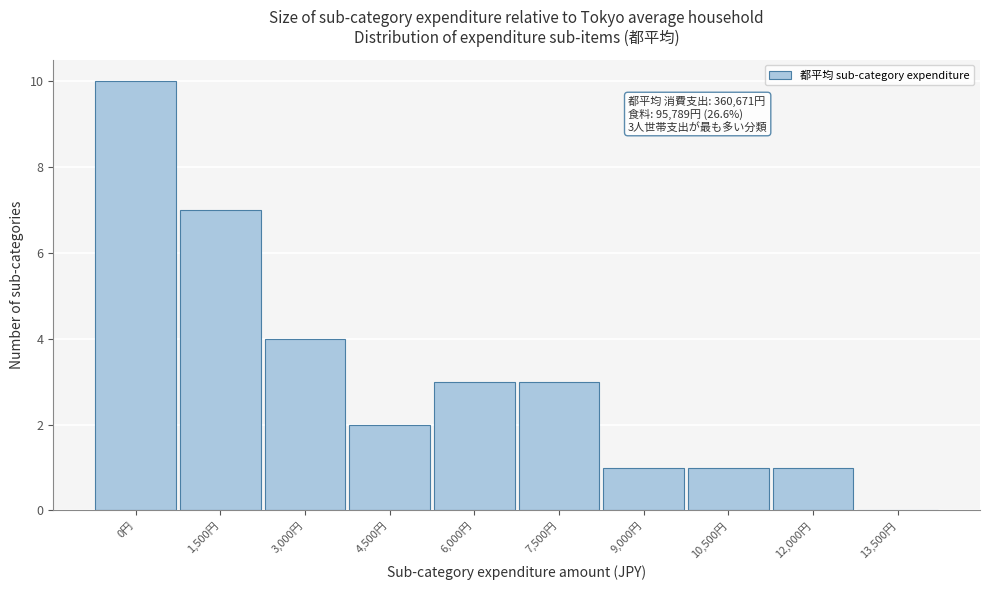

Reading left to right, what are all the values shown in this chart?

0円=10	1,500円=7	3,000円=4	4,500円=2	6,000円=3	7,500円=3	9,000円=1	10,500円=1	12,000円=1	13,500円=0